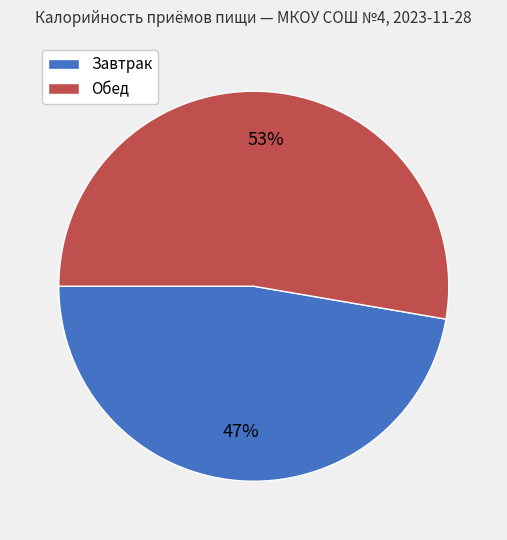

What is the largest slice in the pie chart?

Обед